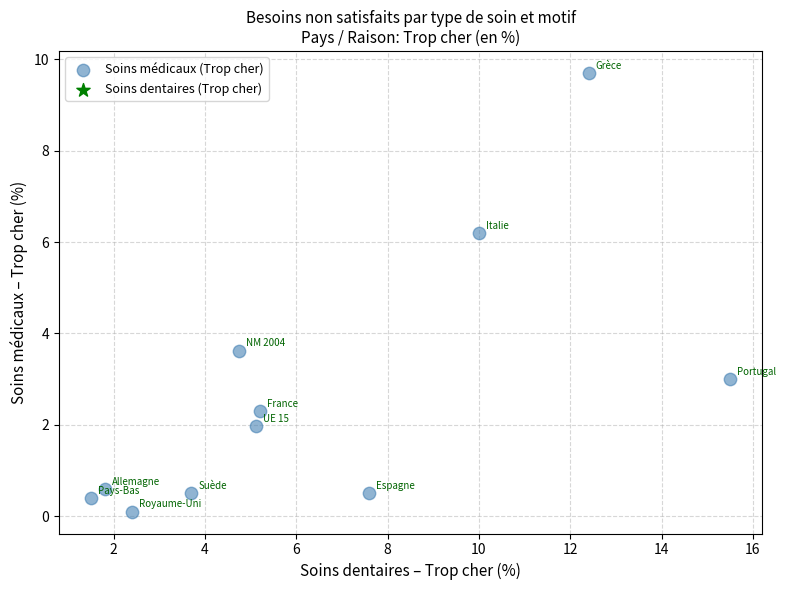

What Y value in the scatter plot is closest to 4?

3.6